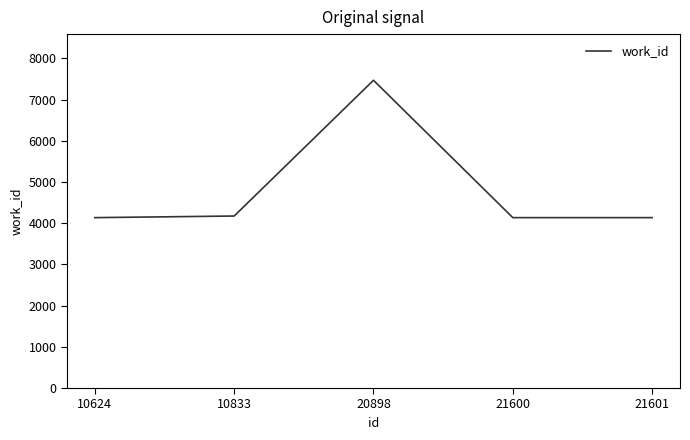

What is the difference between the maximum and minimum values?

3334